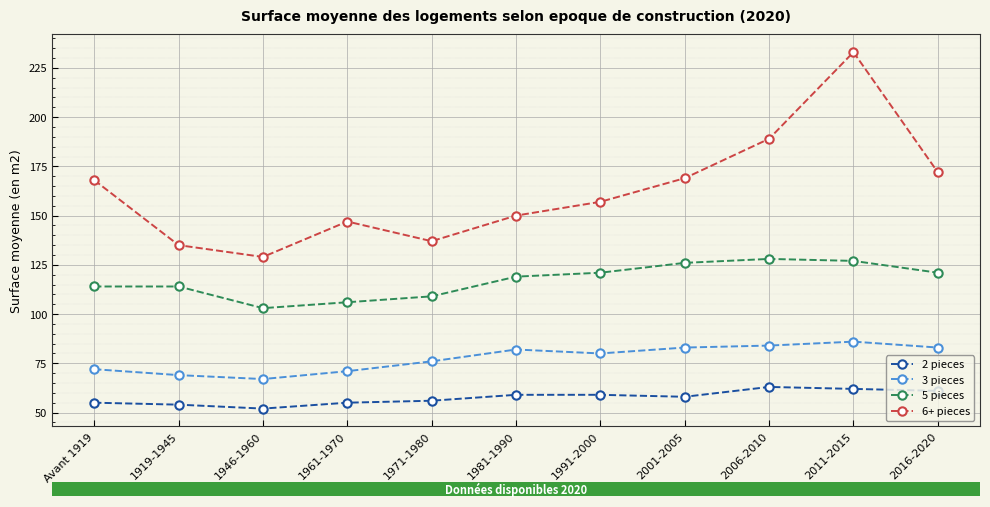

List the series in order of their peak value, highest first.

6+ pieces, 5 pieces, 3 pieces, 2 pieces